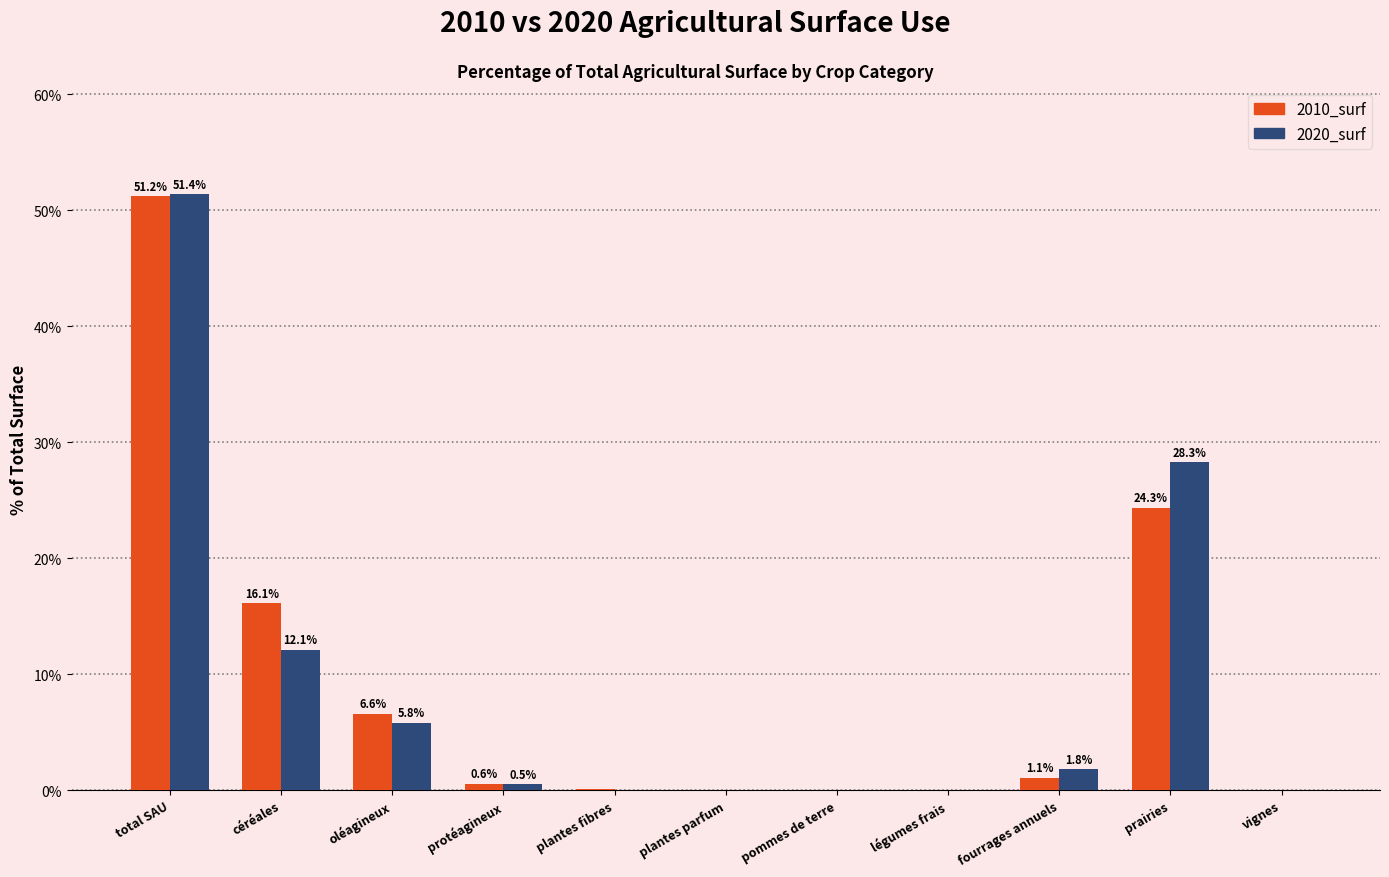

Between plantes fibres and légumes frais, which series saw the biggest shift?

2010_surf